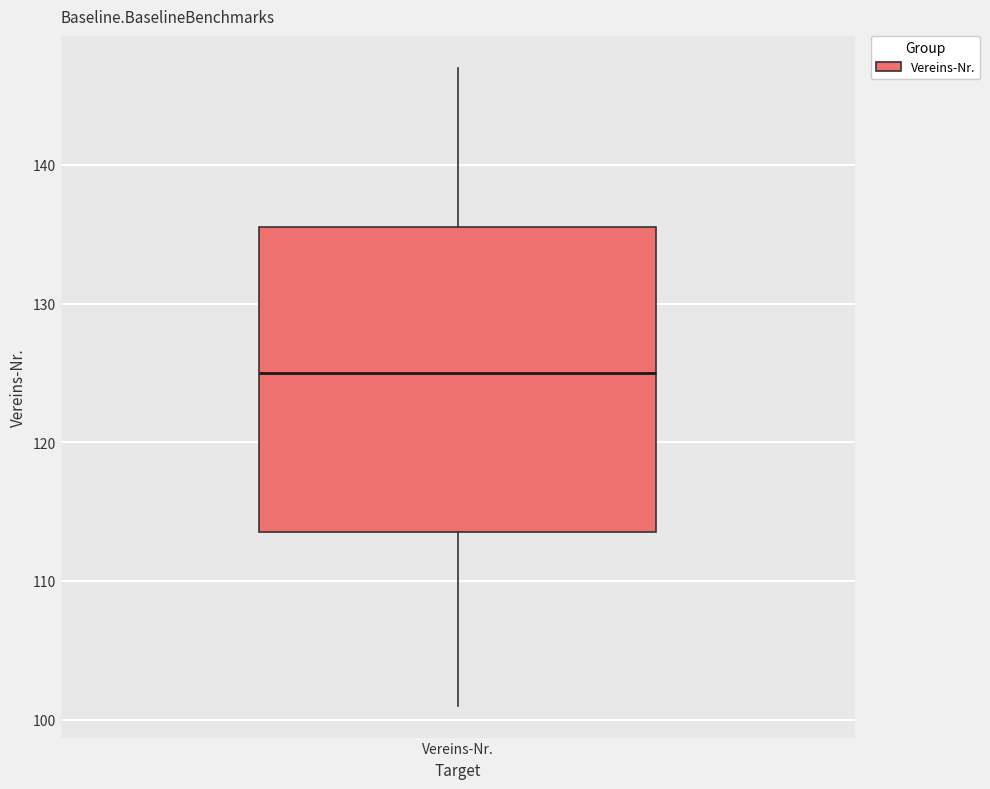

Read this box plot against the y-axis: the position of the median line, the range covered by the box, and the ends of both whiskers. The values are not printed on the chart, so give them approximately, as read against the axis.

median 125, box 114 to 136, whiskers 101 to 147